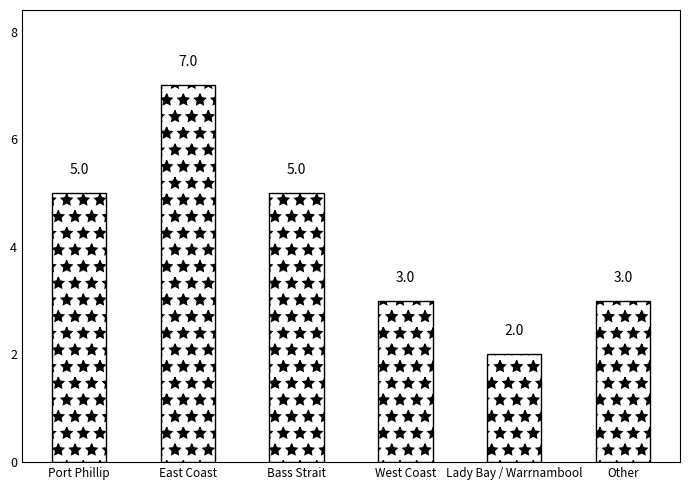

Between East Coast and West Coast, which is larger?

East Coast